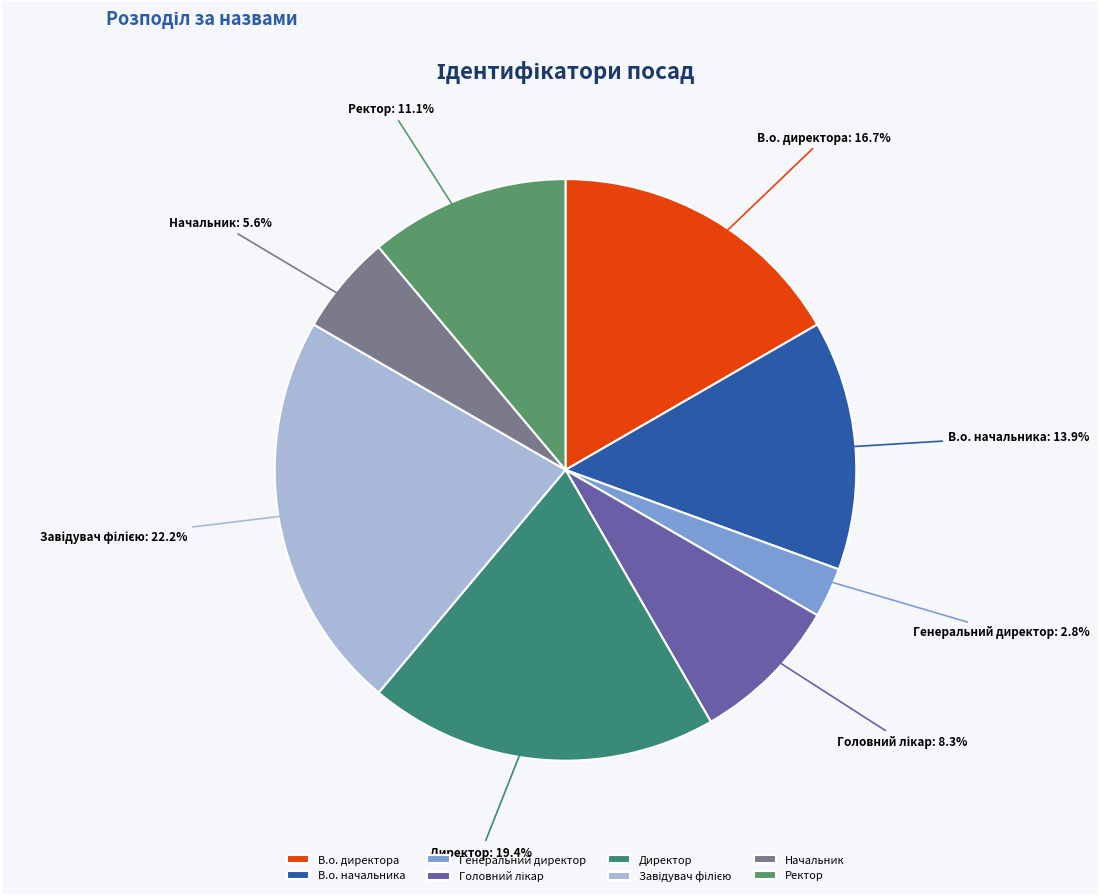

What portion of the pie excludes Директор?

80.6%